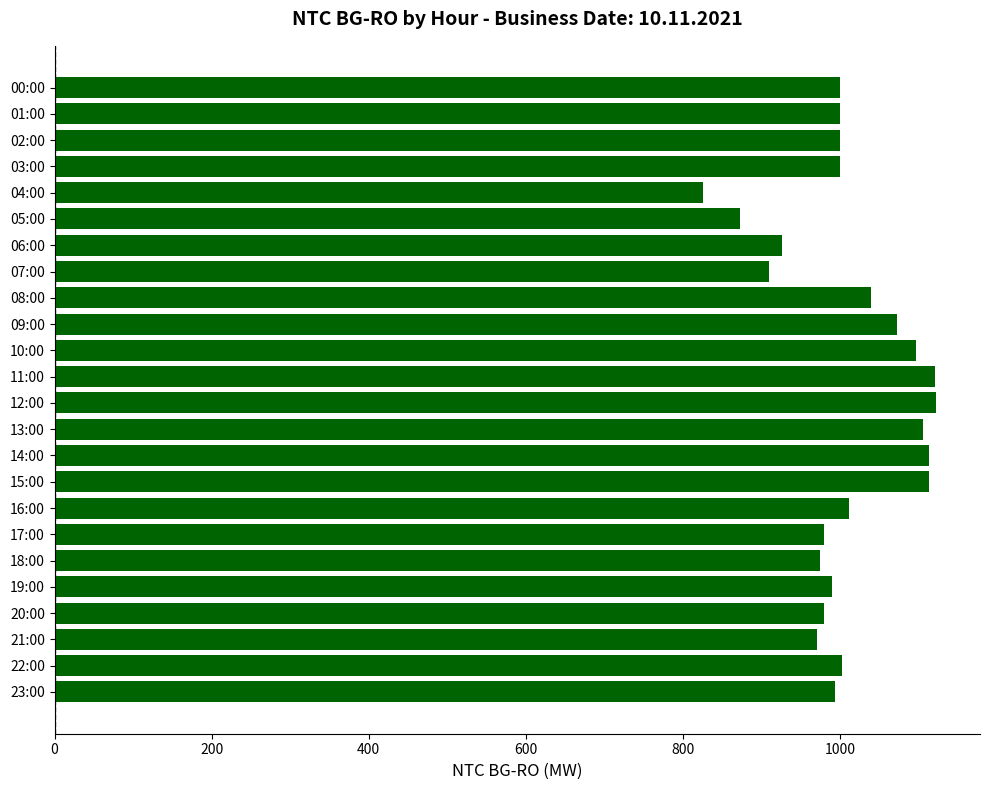

How many data points are less than 1000?

10